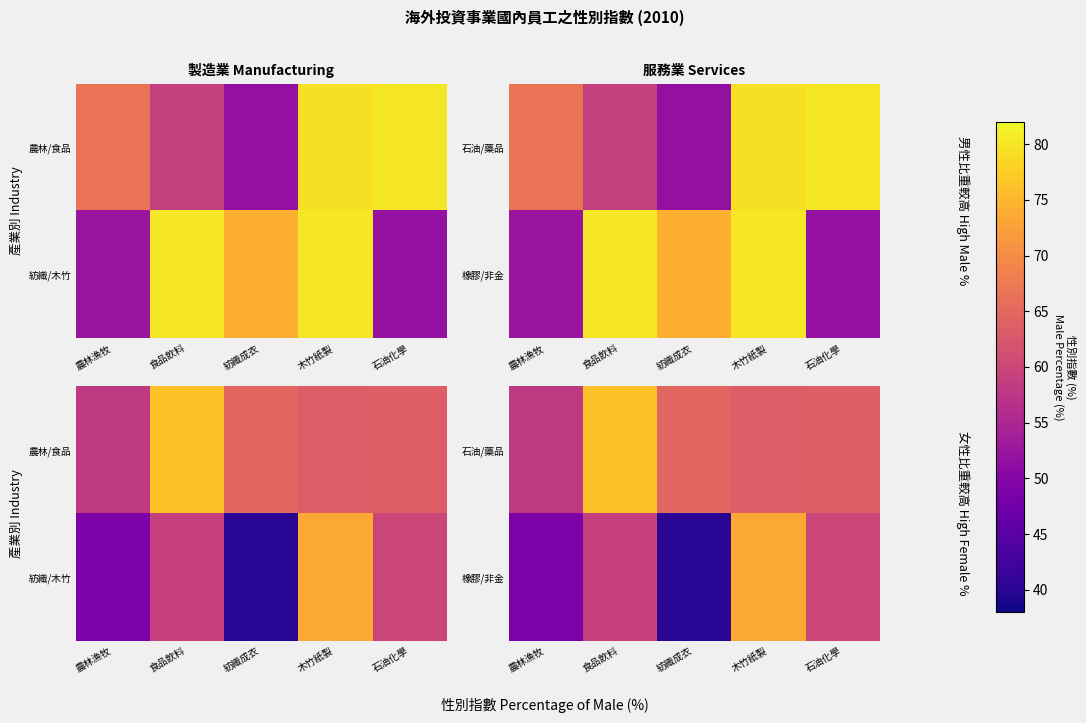

How many values in the 橡膠/非金 series are below 58?

2